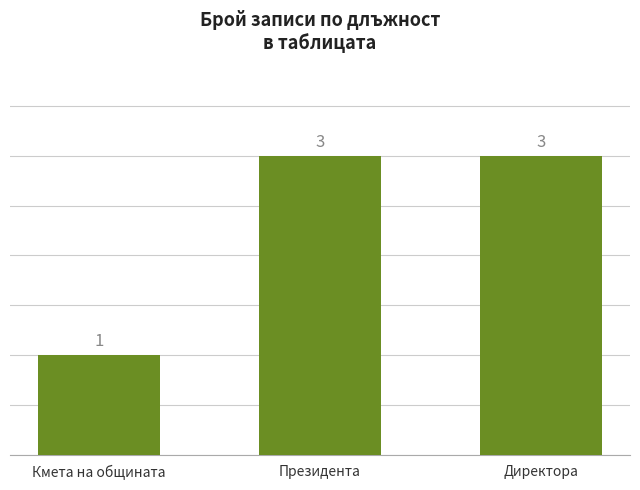

The chart shows a value of 3 at Директора. True or false?

True